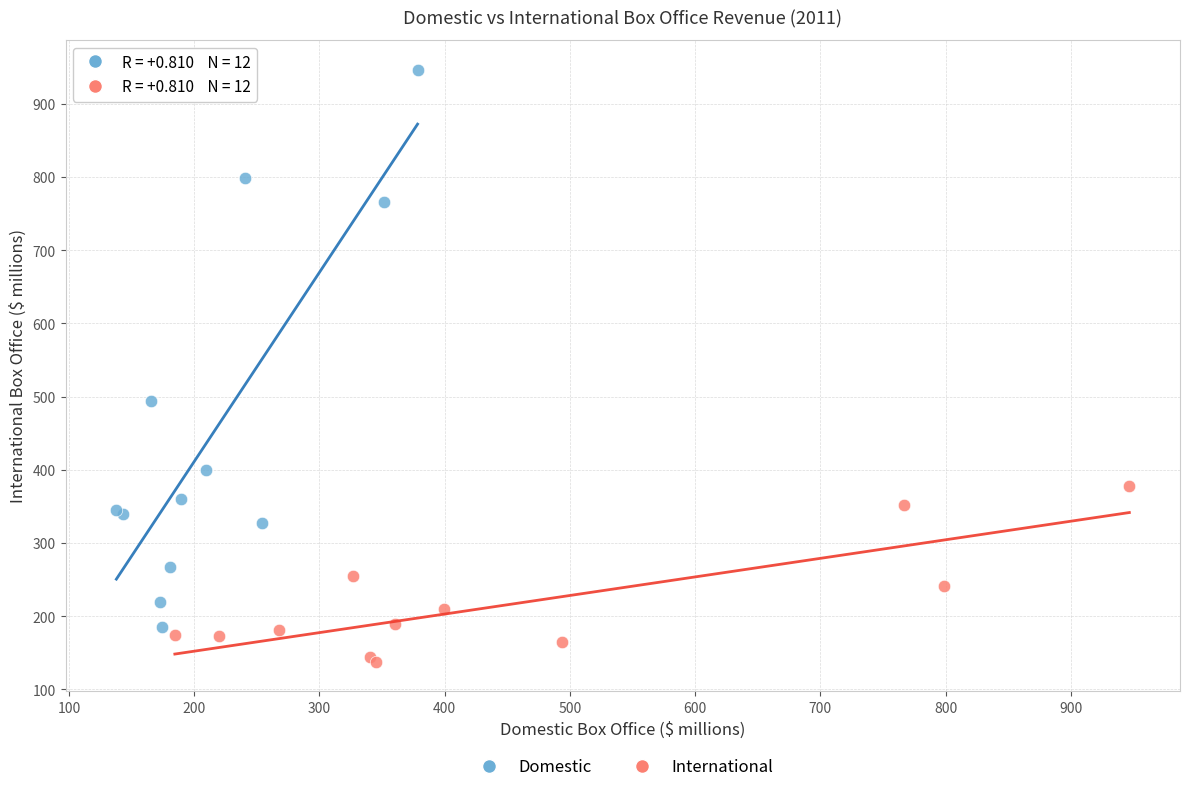

Which series has the widest spread of Y values?

Domestic